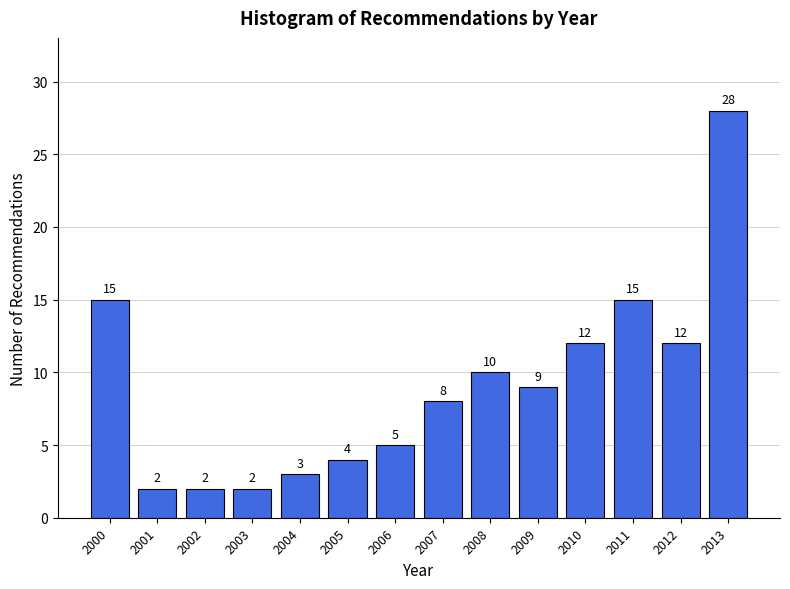

Reading left to right, transcribe all the data shown in this chart.

2000=15	2001=2	2002=2	2003=2	2004=3	2005=4	2006=5	2007=8	2008=10	2009=9	2010=12	2011=15	2012=12	2013=28